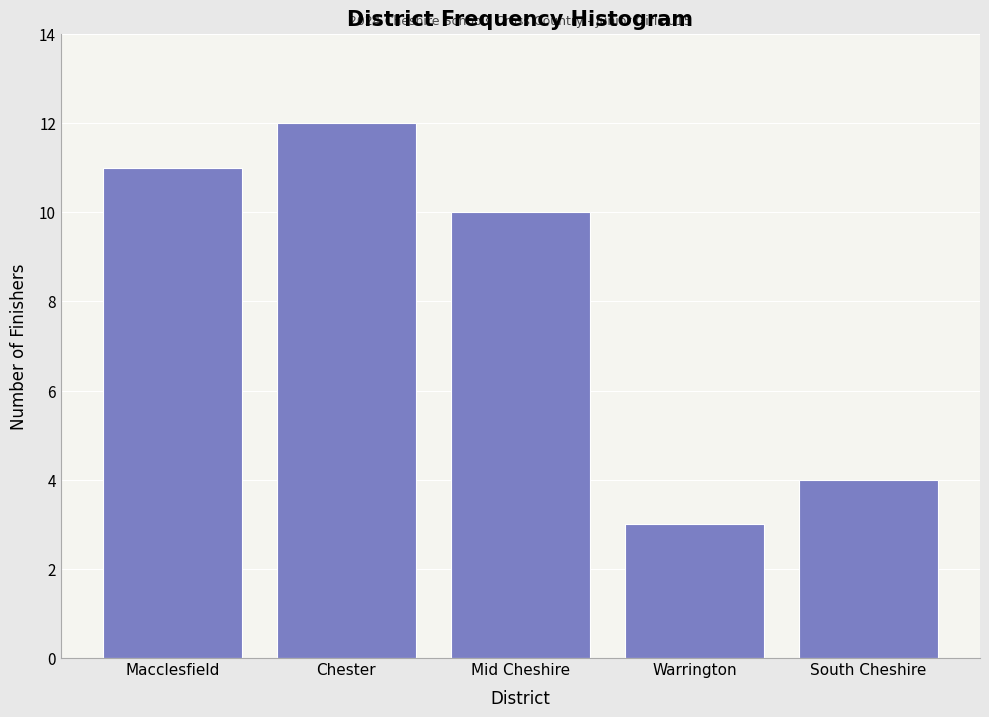

Reading left to right, transcribe all the data shown in this chart.

11	12	10	3	4